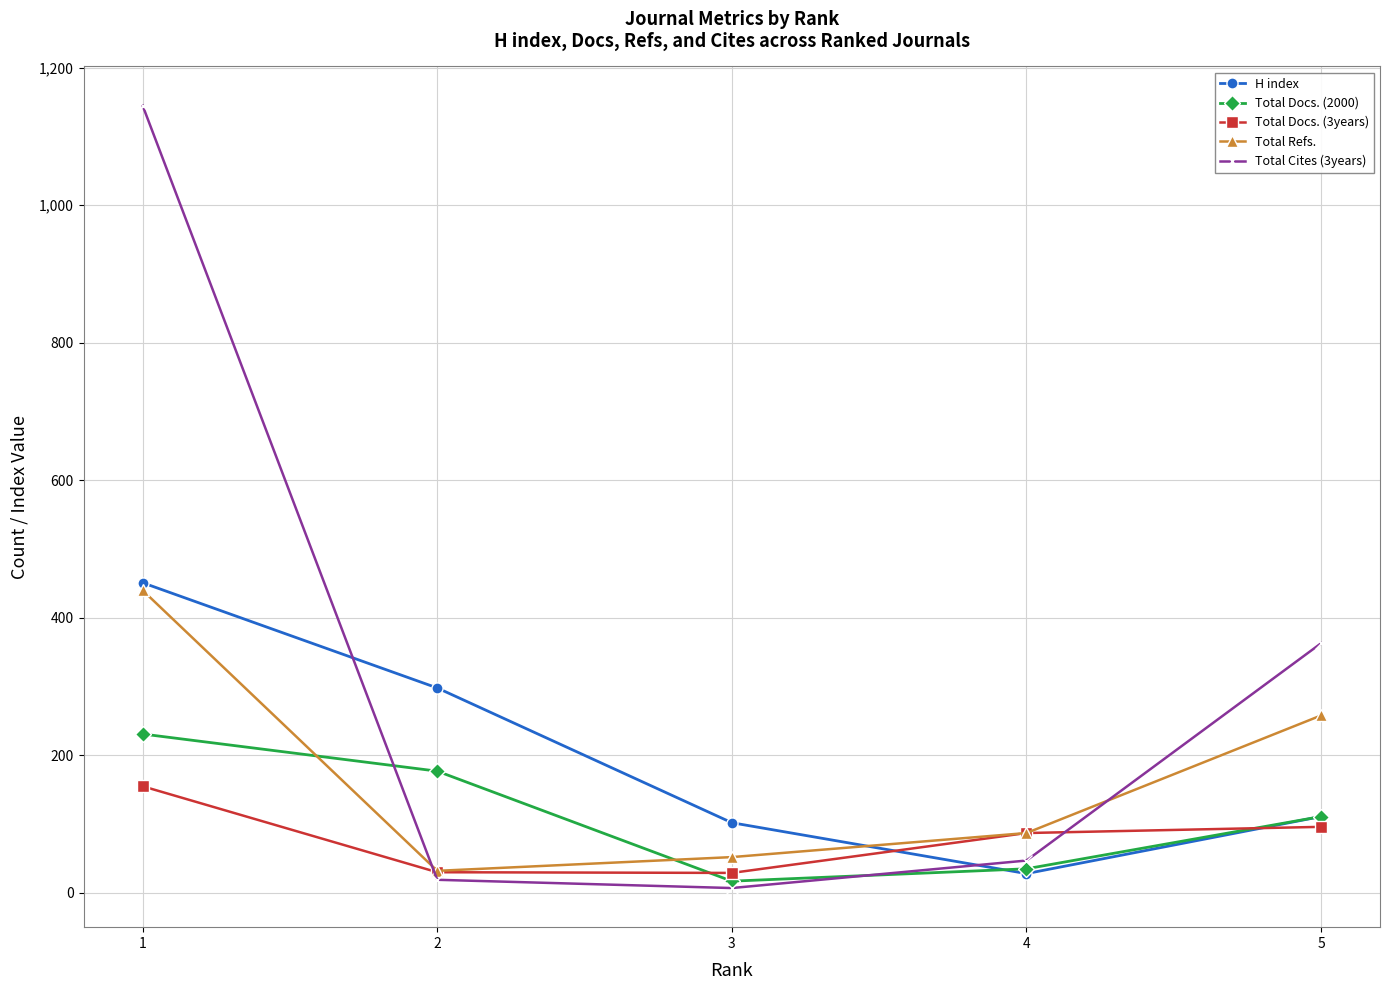

What is the maximum value for Total Docs. (2000)?

231